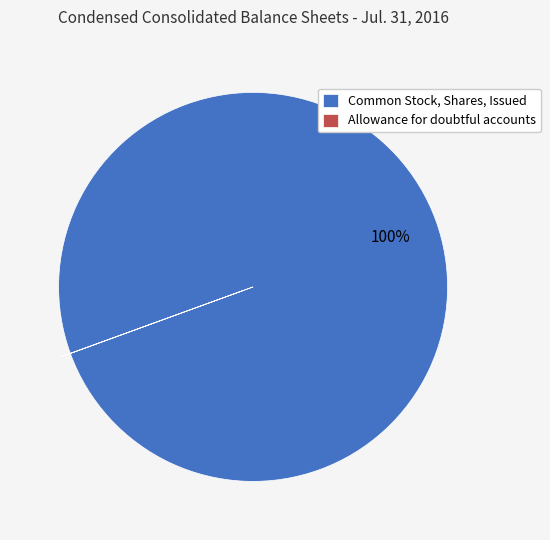

Which slice is the largest?

Common Stock, Shares, Issued